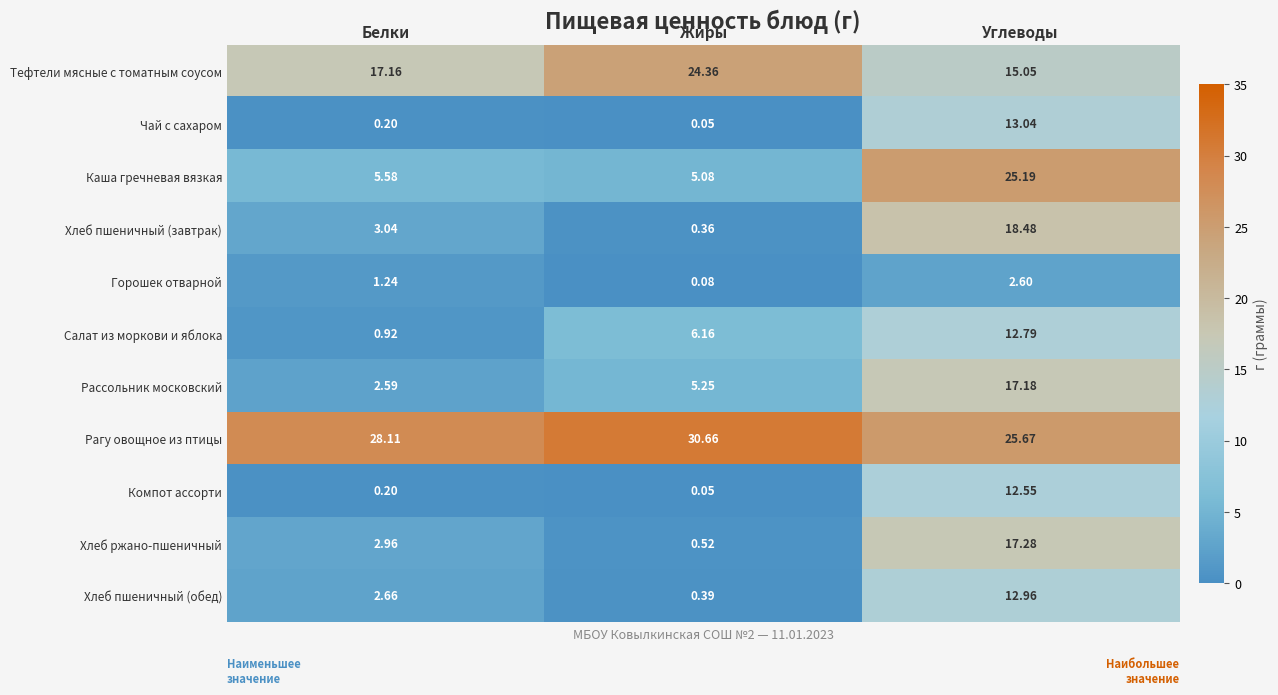

Is the value of Салат из моркови и яблока at Жиры greater than the value of Рассольник московский at Белки?

Yes